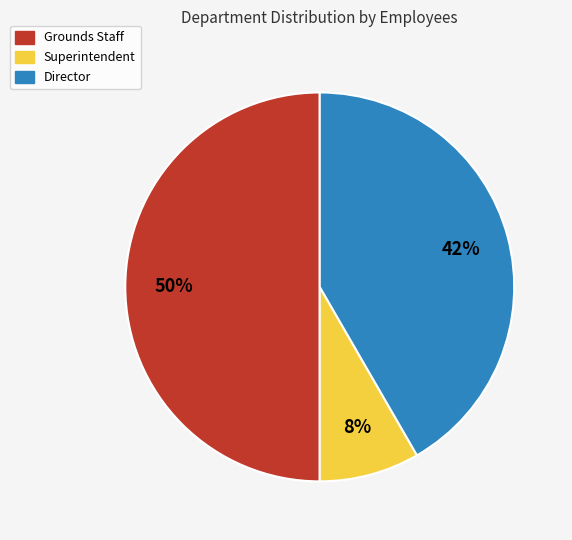

Do Grounds Staff and Director together represent more than half of the pie?

Yes